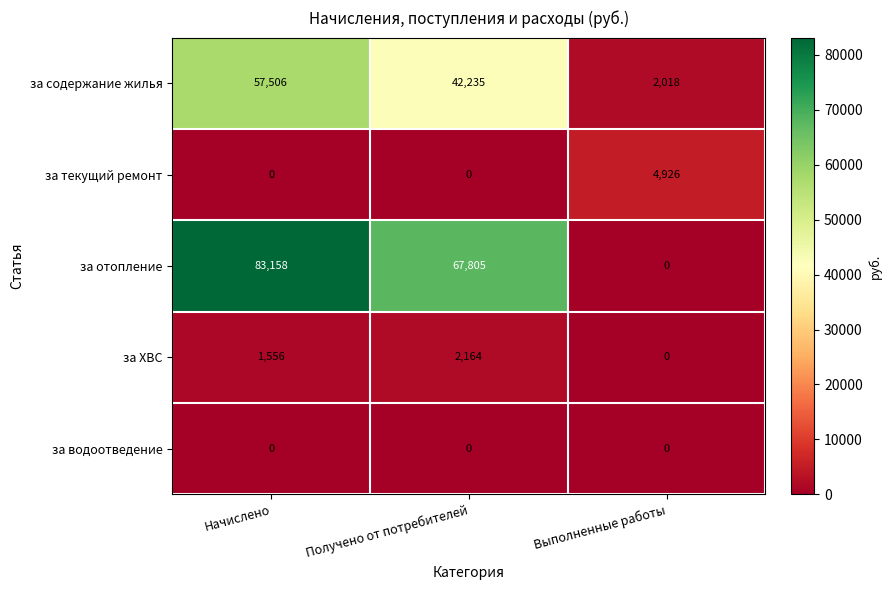

At how many categories does at least one series exceed 81441?

1